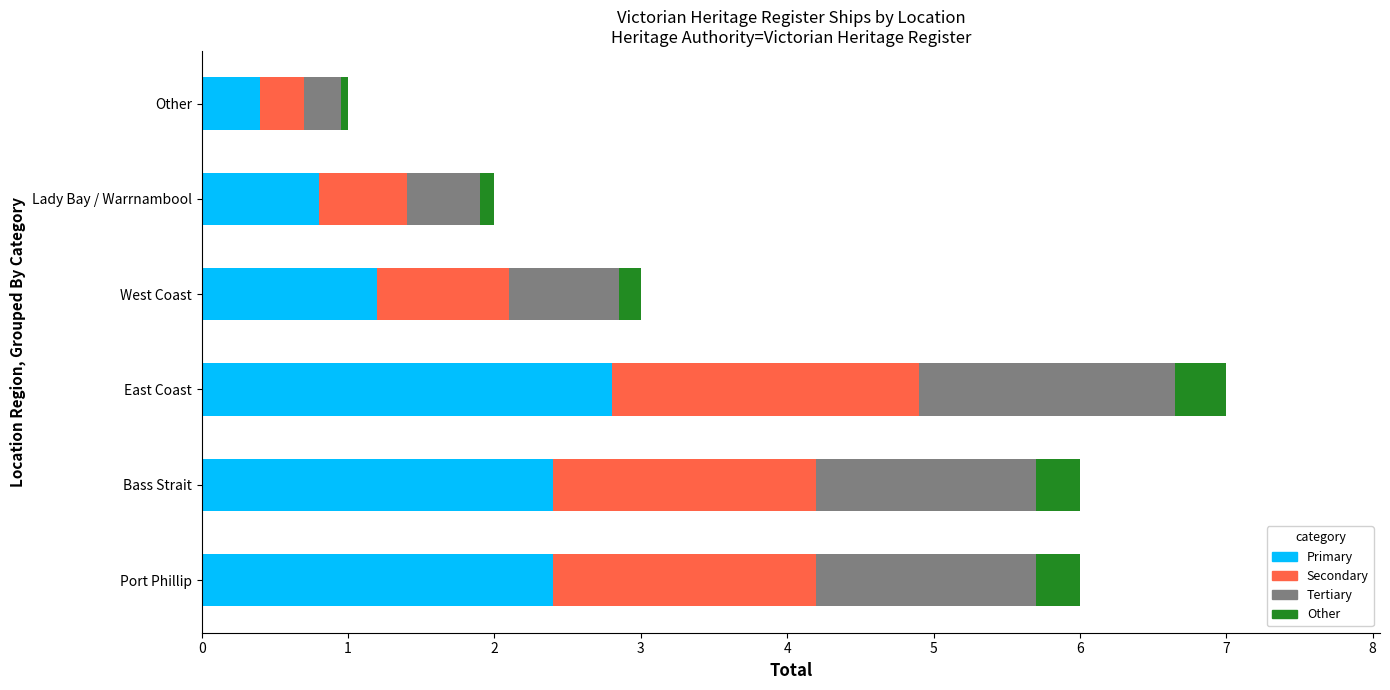

What is the lowest value of the Primary series?

0.4